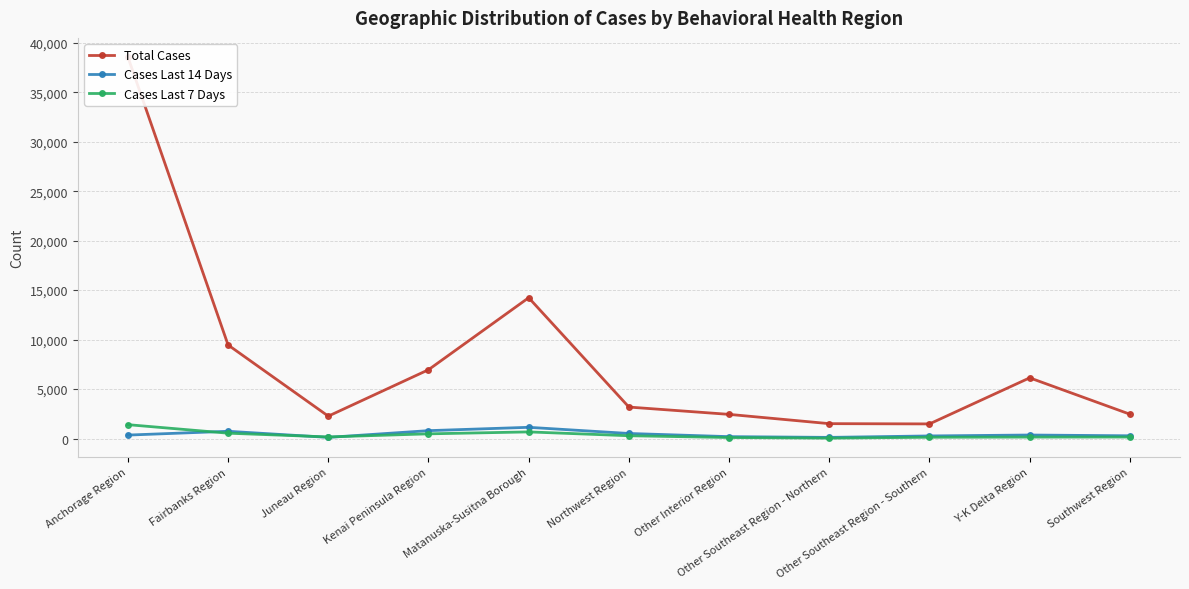

Between Other Southeast Region - Northern and Other Interior Region, which is larger?

Other Interior Region